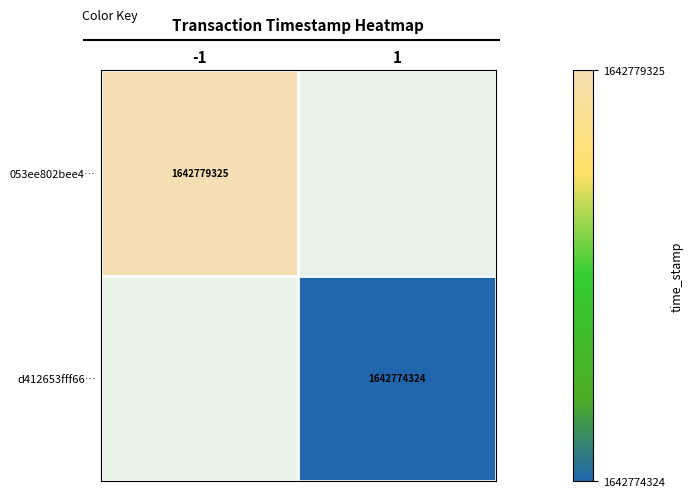

How many series are shown in this chart?

2